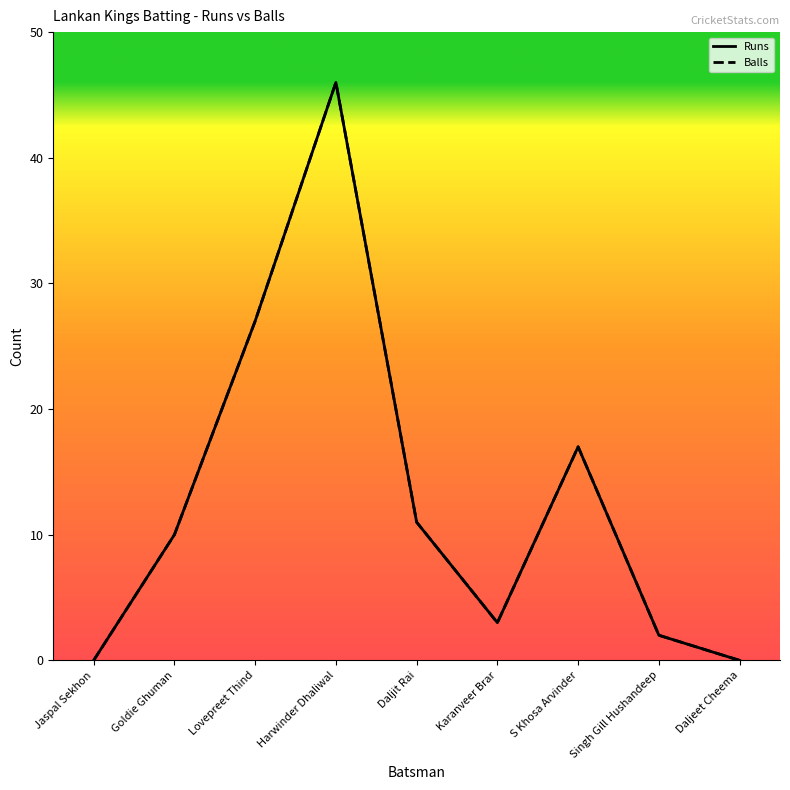

What is the approximate value of Balls at S Khosa Arvinder?

17